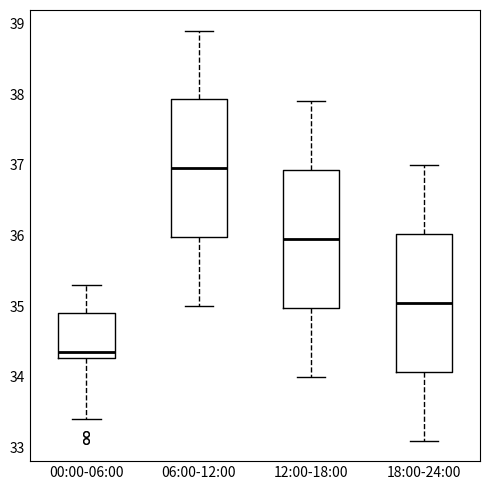

Where does the lower whisker of the box for 12:00-18:00 end on the y-axis? The values are not printed on the chart, so give them approximately, as read against the axis.

34.0